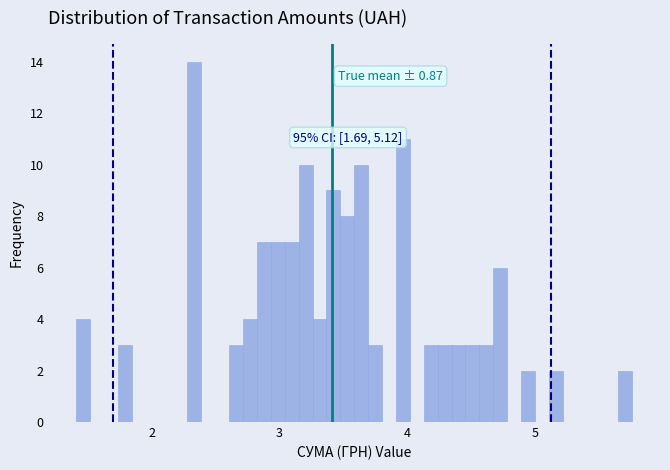

Around what value on the x-axis is the tallest bar? Give the approximate position of its centre, as read against the axis.

2.3